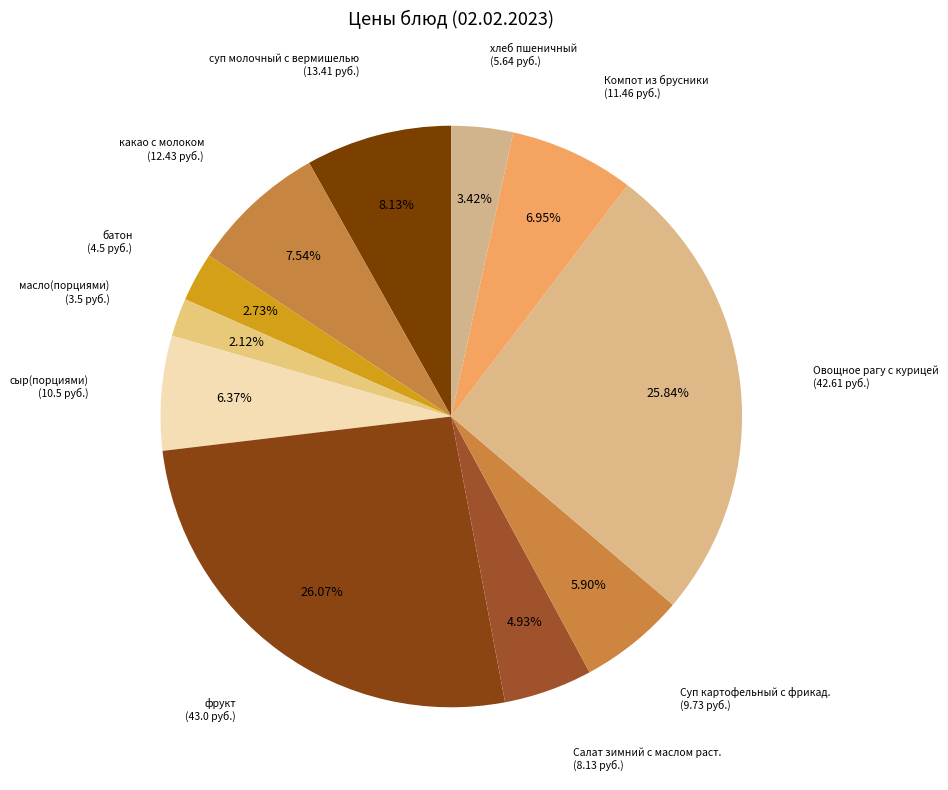

To the nearest percent, what is the average slice percentage?

9%